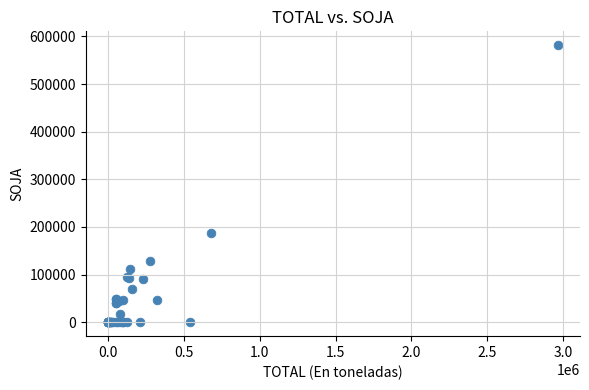

What Y value in the scatter plot is closest to 290750?

187000